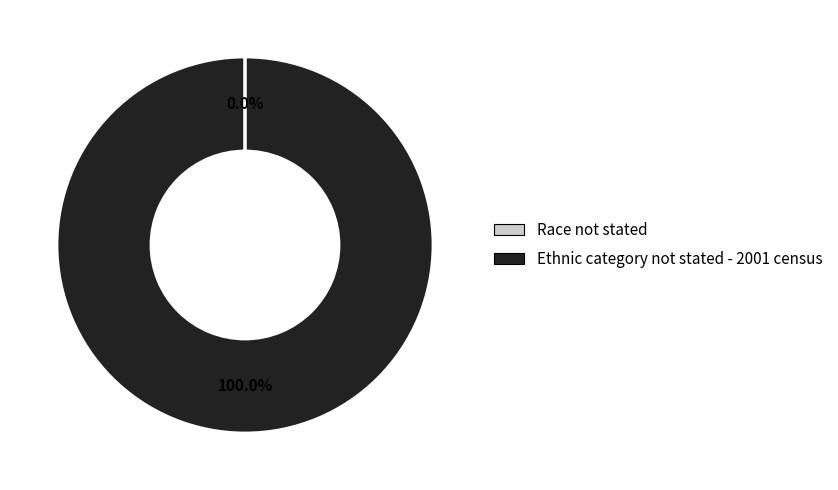

Is there any slice that represents more than half of the pie?

Yes